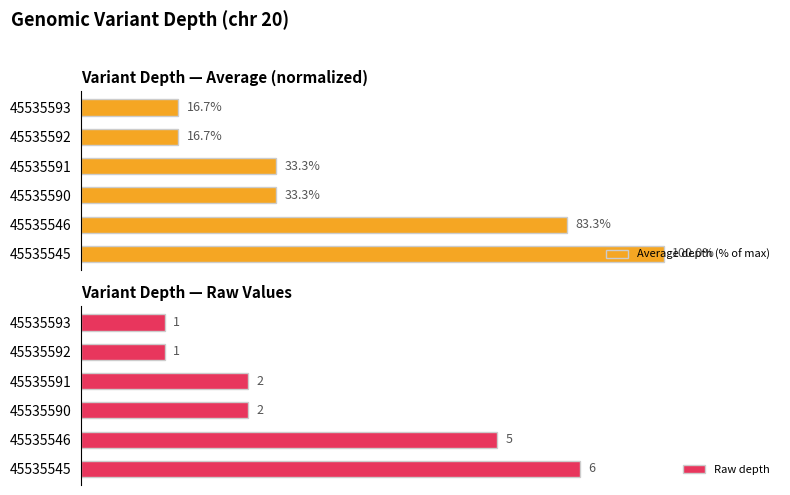

What is the average value of the Raw depth series?

2.8